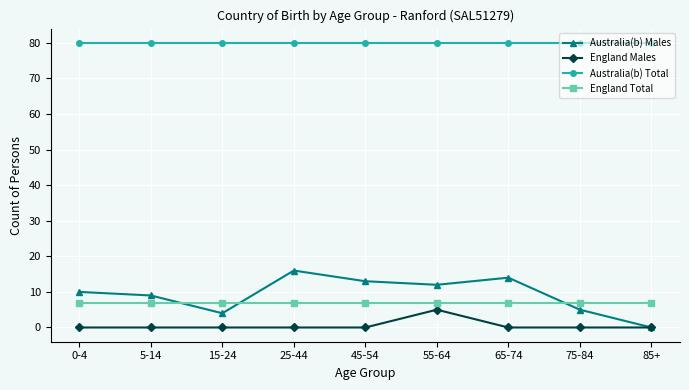

What is the label of the 9th point from the left?

85+